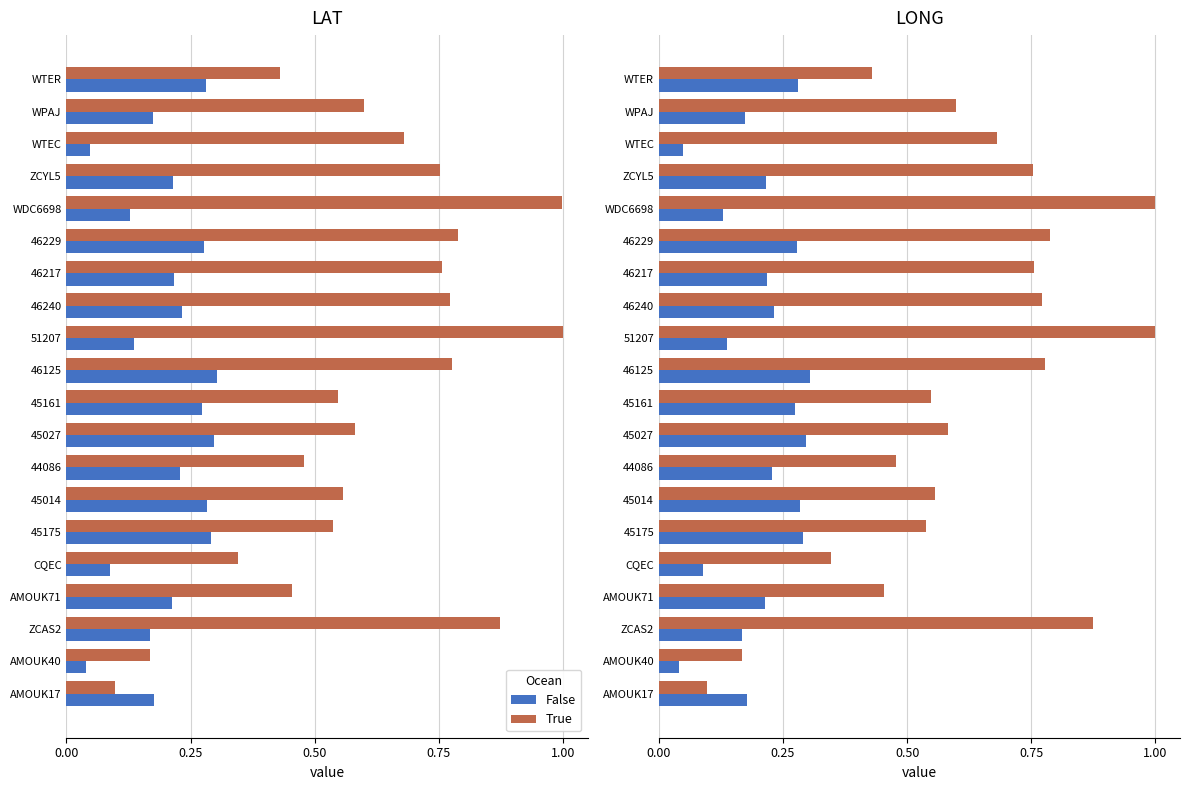

What is the sum of all True values?

12.2